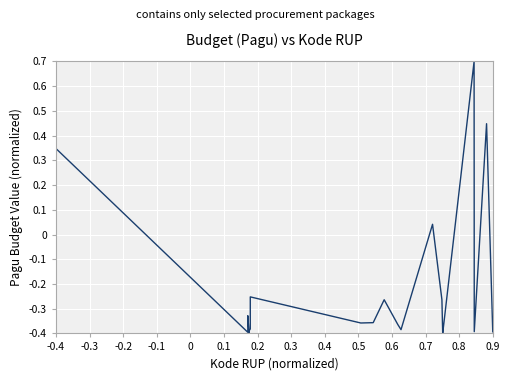

What is the difference between the maximum and minimum values?

1.1